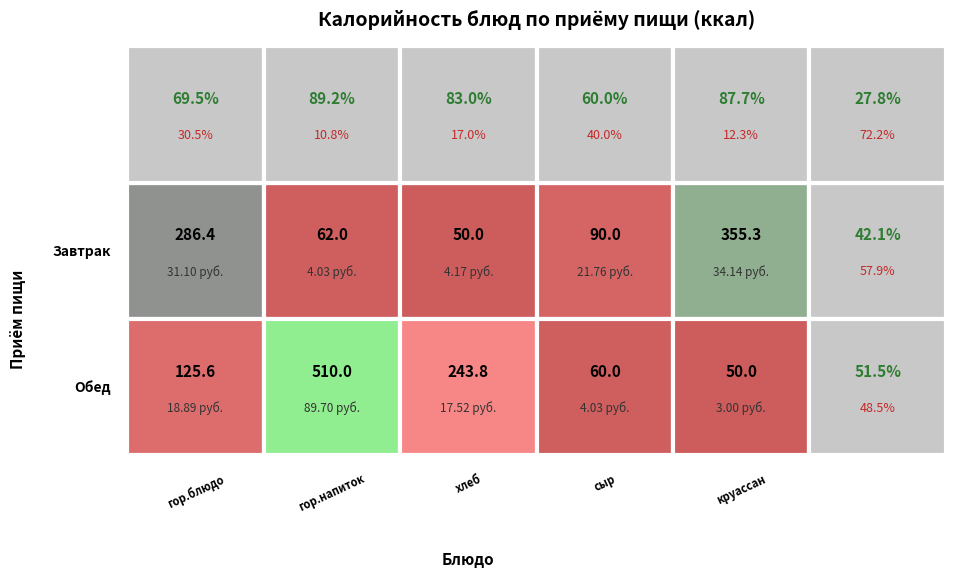

Reading left to right, what are all the values shown in this chart?

Завтрак: 0=286.4	1=62.0	2=50.0	3=90.0	4=355.3
Обед: 0=125.6	1=510.0	2=243.8	3=60.0	4=50.0